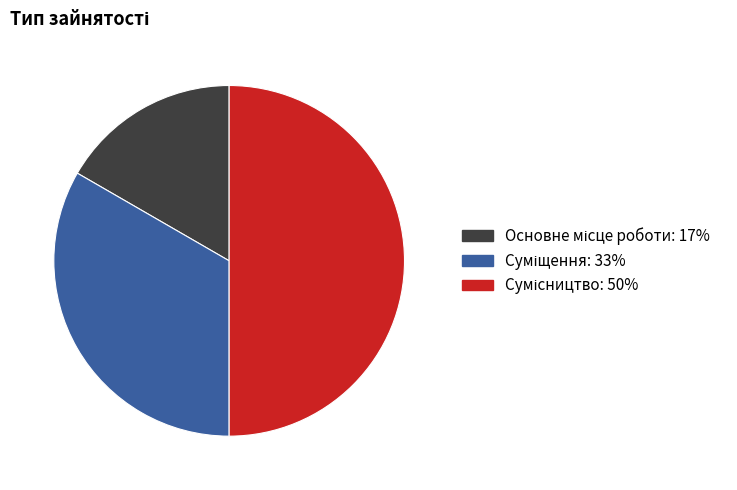

How many segments does this pie chart have?

3